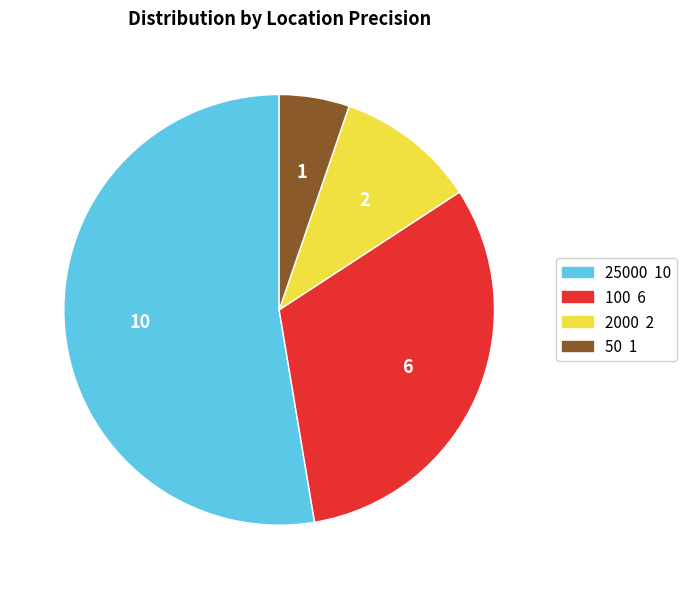

Approximately how many times larger is the value at 100 compared to 25000?

0.6